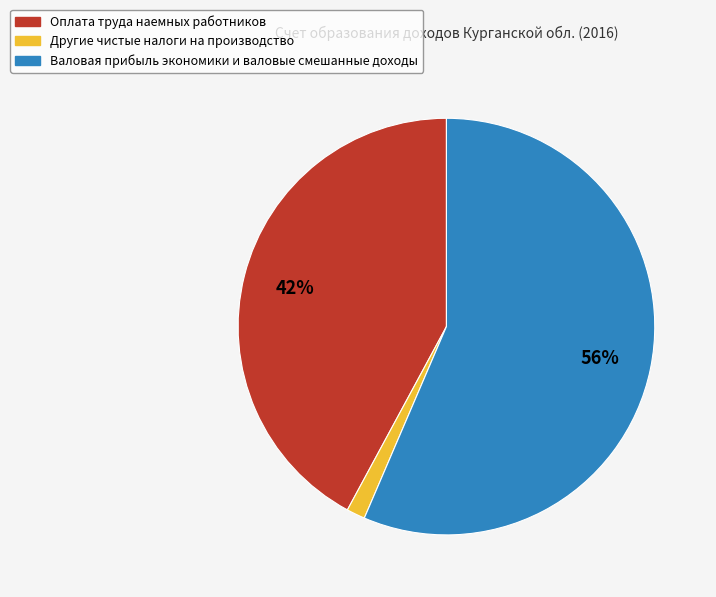

Is the sum of Валовая прибыль экономики и валовые смешанные доходы and Другие чистые налоги на производство greater than half?

Yes